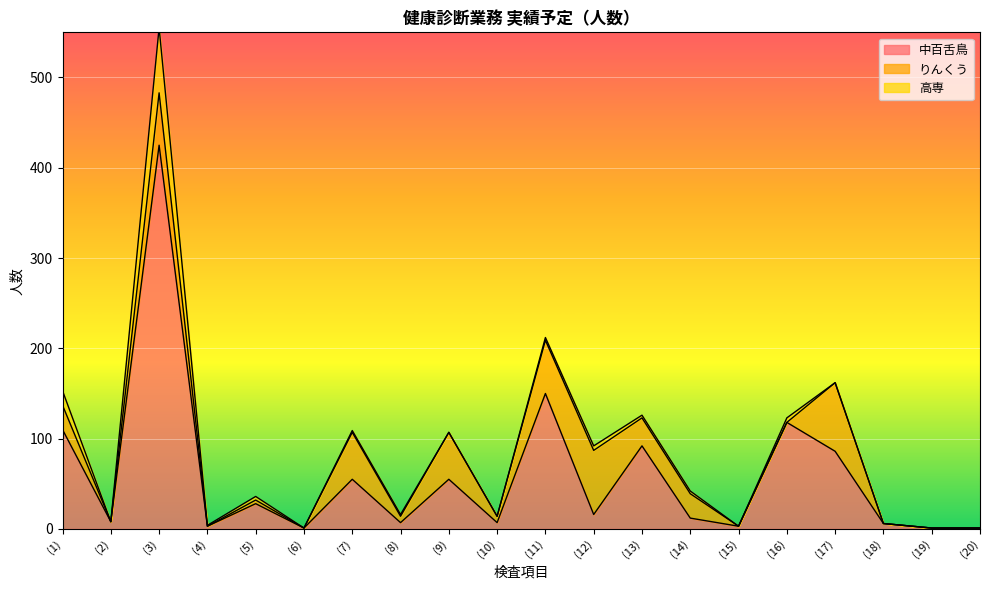

What is the label of the 17th point from the right?

(4)